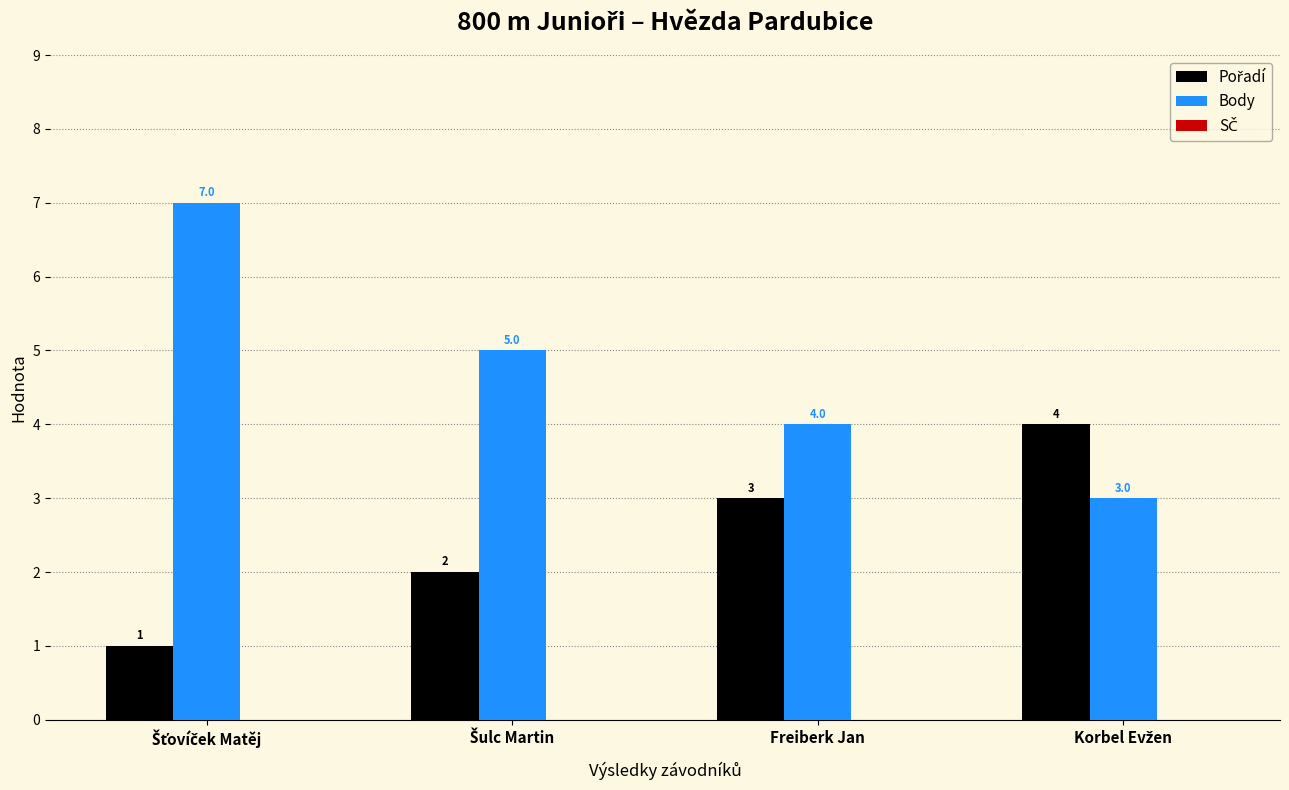

At how many categories does at least one series exceed 1?

4